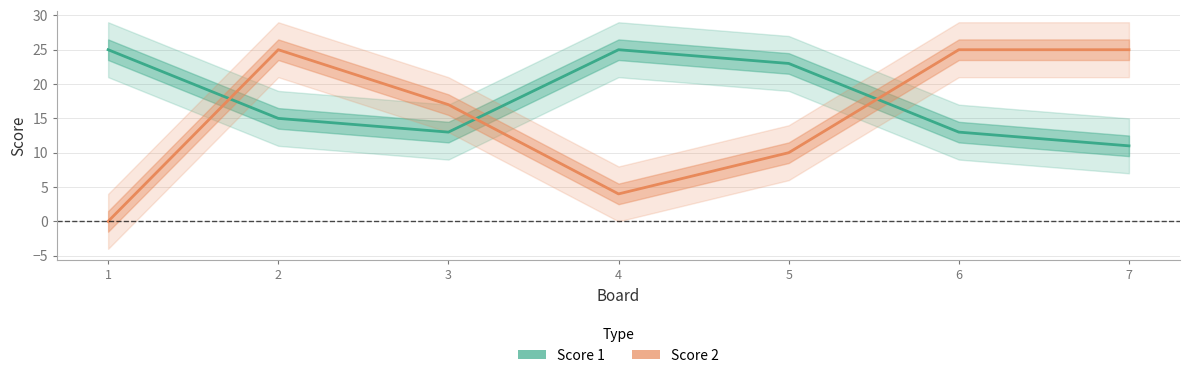

How many lines are shown in the chart?

2